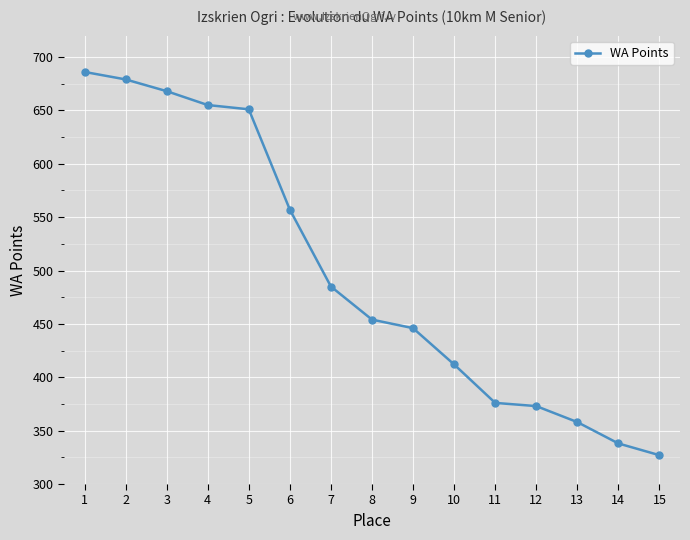

At which category does the chart reach its minimum across all series?

15